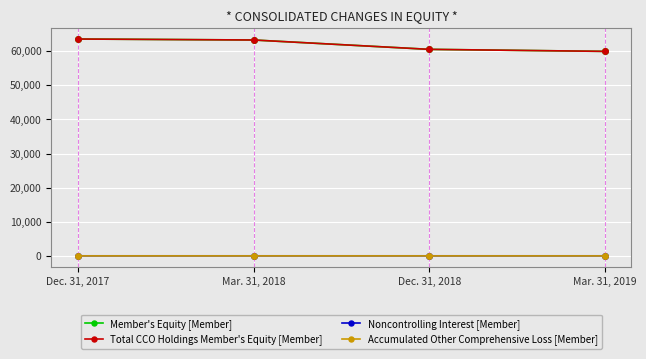

True or false: Accumulated Other Comprehensive Loss [Member] has a value of -1 at Mar. 31, 2018.

True